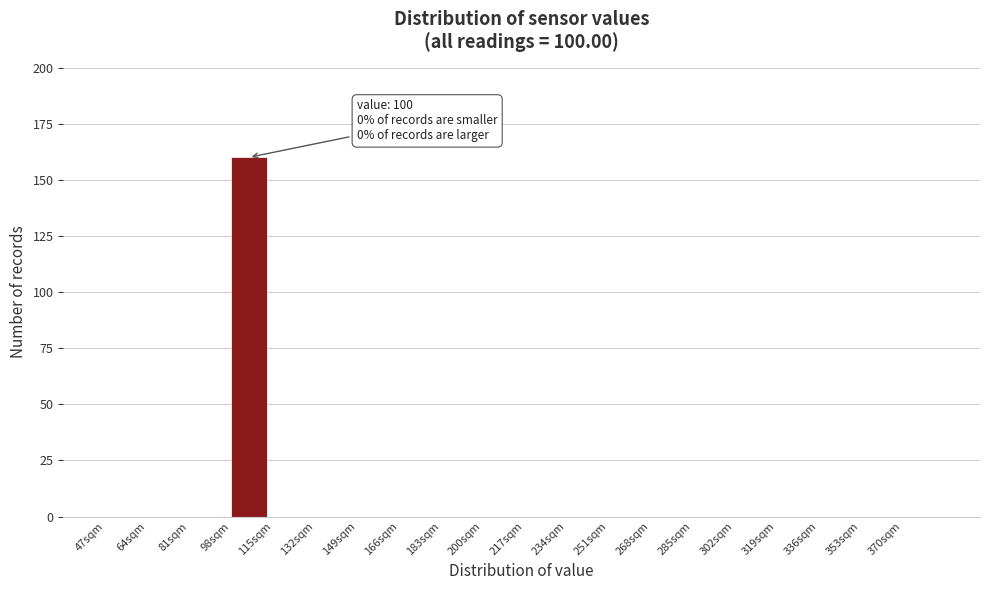

Which range on the x-axis has the tallest bar?

98 to 115